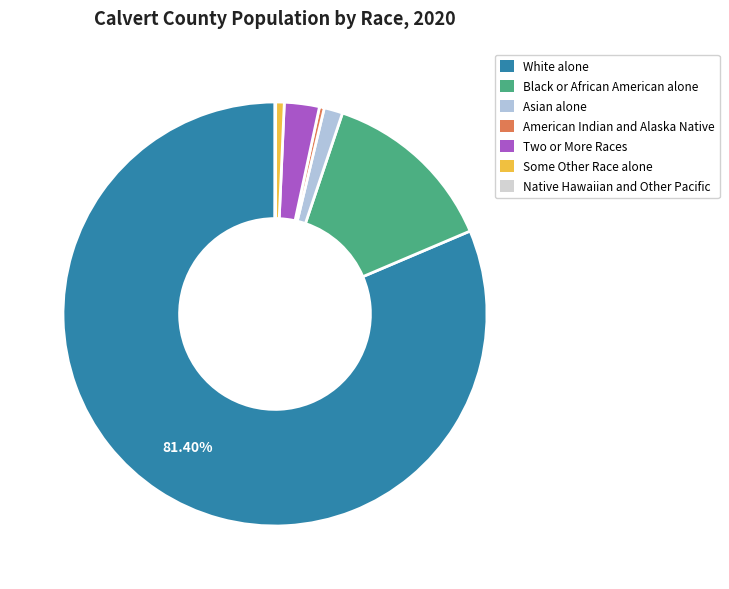

What is the total percentage of Black or African American alone and White alone?

94.8%